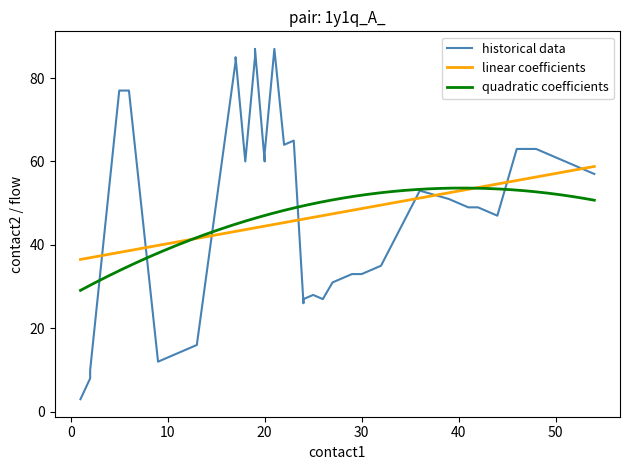

What is the highest value of the linear coefficients series?

58.8